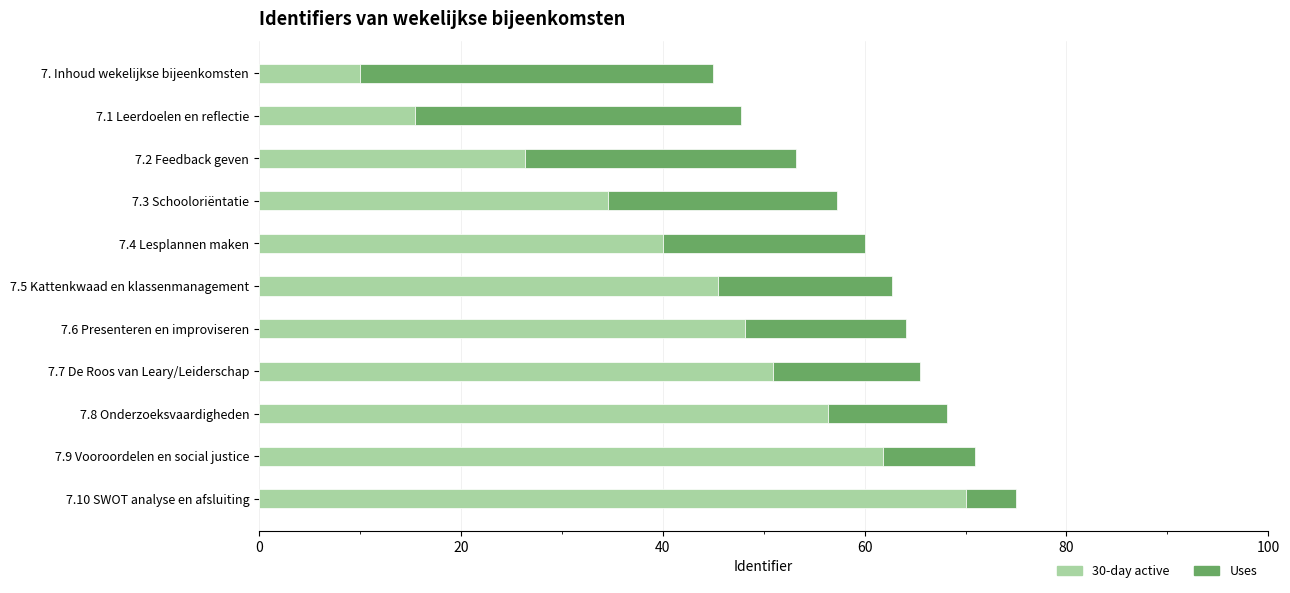

True or false: 30-day active has a value of 50.9 at 7.7 De Roos van Leary/Leiderschap.

True